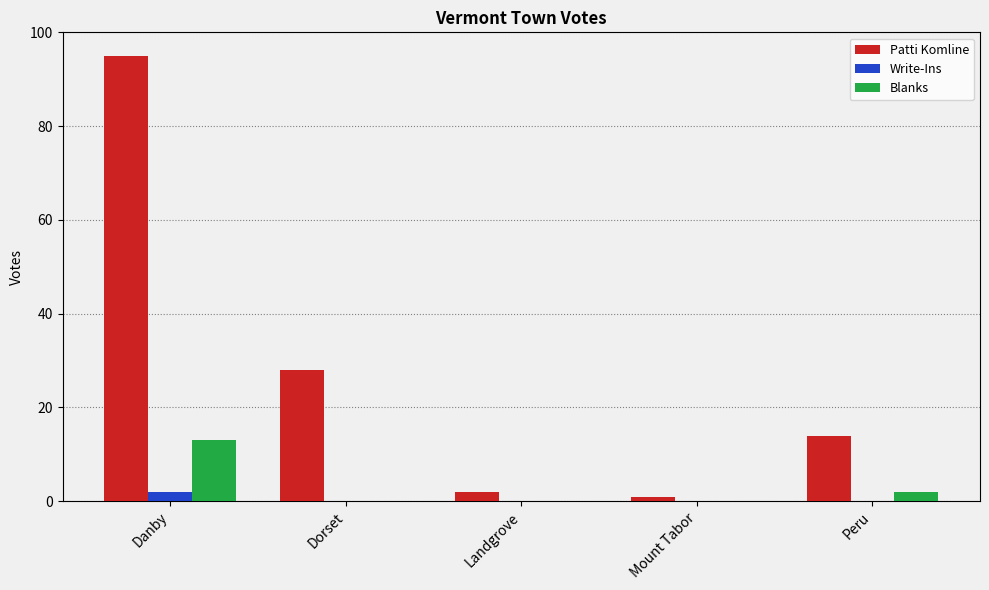

What is the maximum value shown in the chart?

95